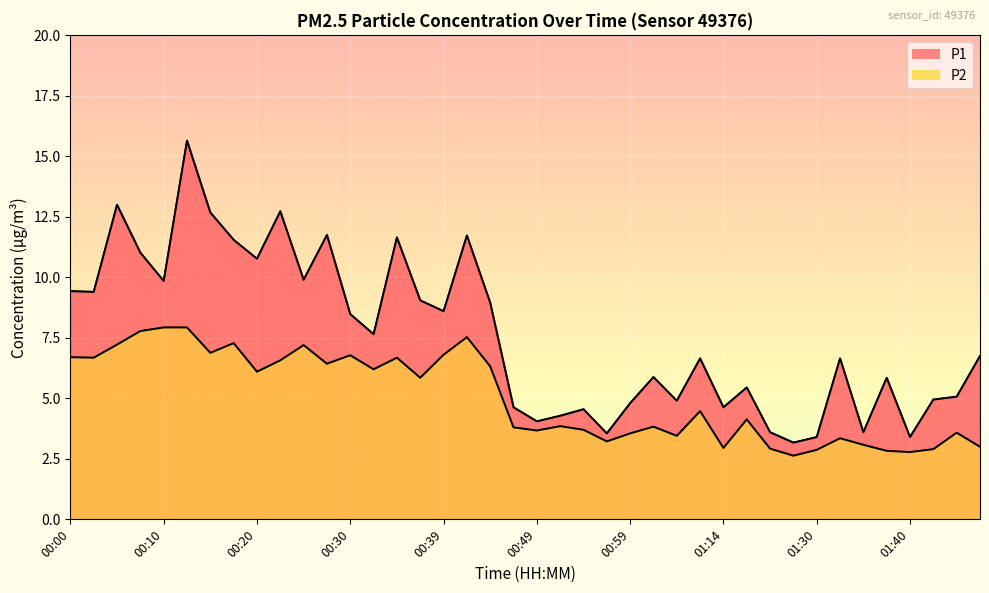

What is the label of the 27th point from the right?

00:32